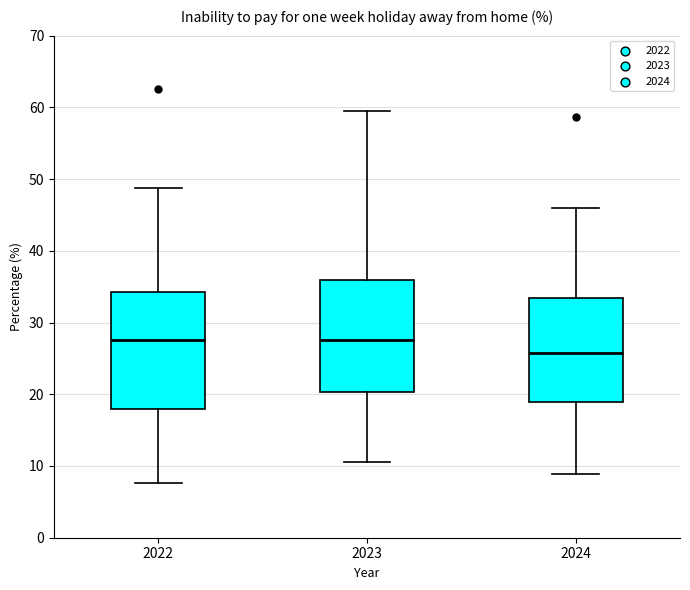

Reading left to right, transcribe this box plot: for each box, give where its median line is, the range the box spans, and where its two whiskers end, as read against the y-axis. The values are not printed on the chart, so give them approximately, as read against the axis.

2022: median 28, box 18 to 34, whiskers 8 to 49
2023: median 28, box 20 to 36, whiskers 11 to 60
2024: median 26, box 19 to 33, whiskers 9 to 46